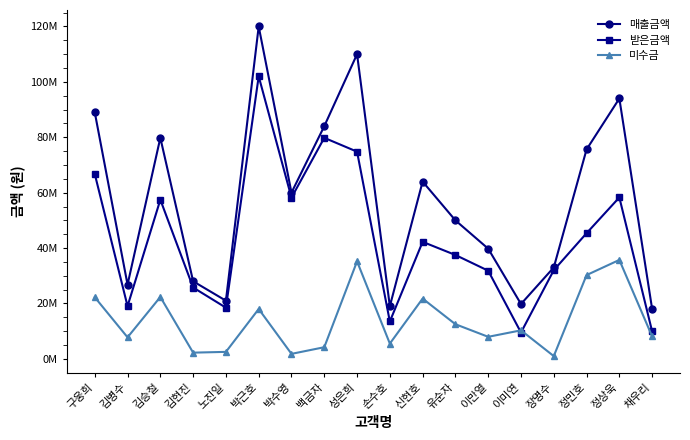

Does the chart have visible grid lines?

No